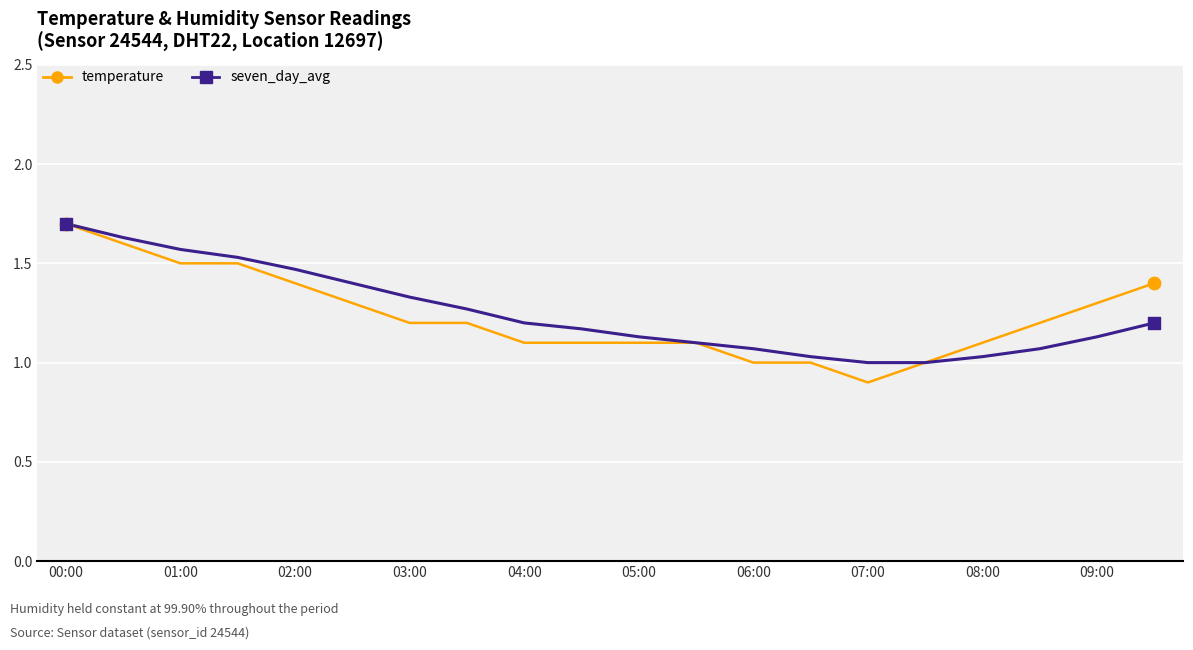

Which series has the largest range (max minus min)?

temperature